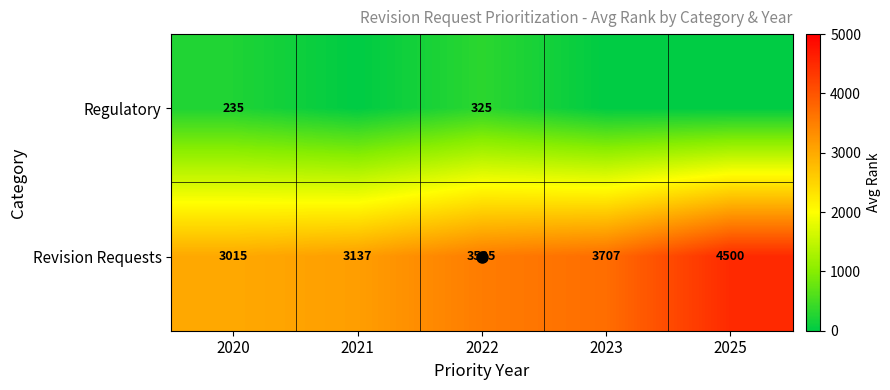

What is the spread (max minus min) of values at 2020?

2780.0